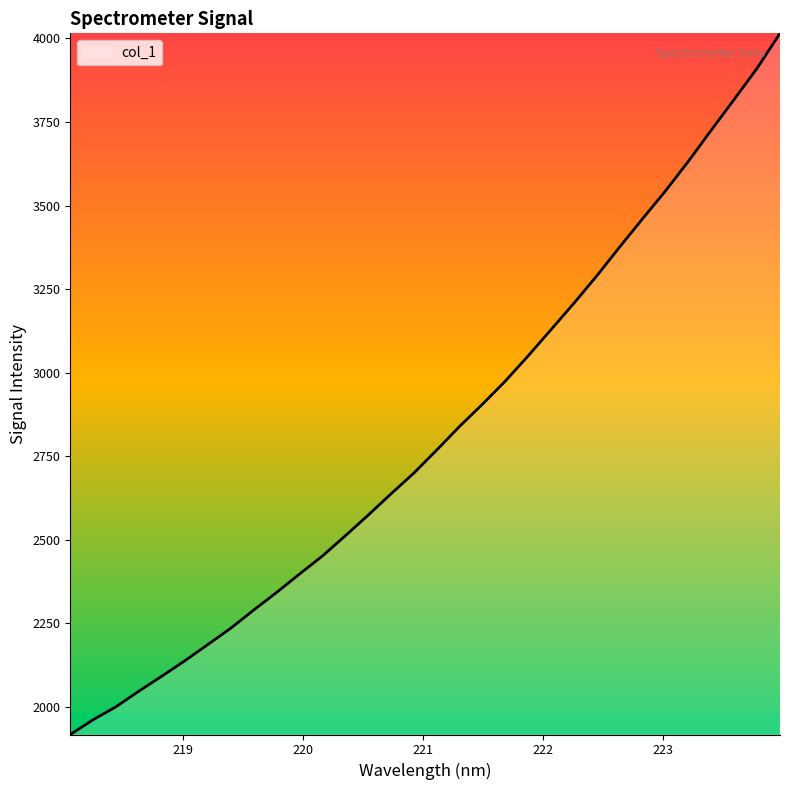

What is the minimum value shown in the chart?

1917.5